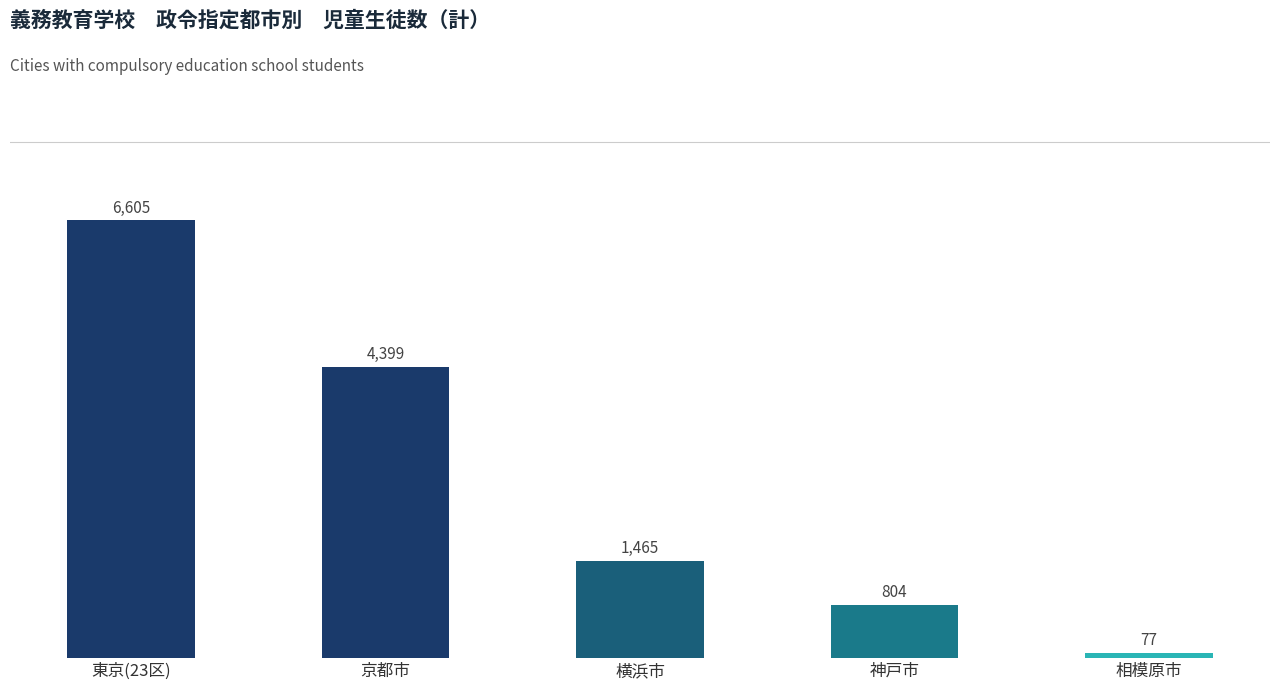

The value at 横浜市 is 2311. True or false?

False